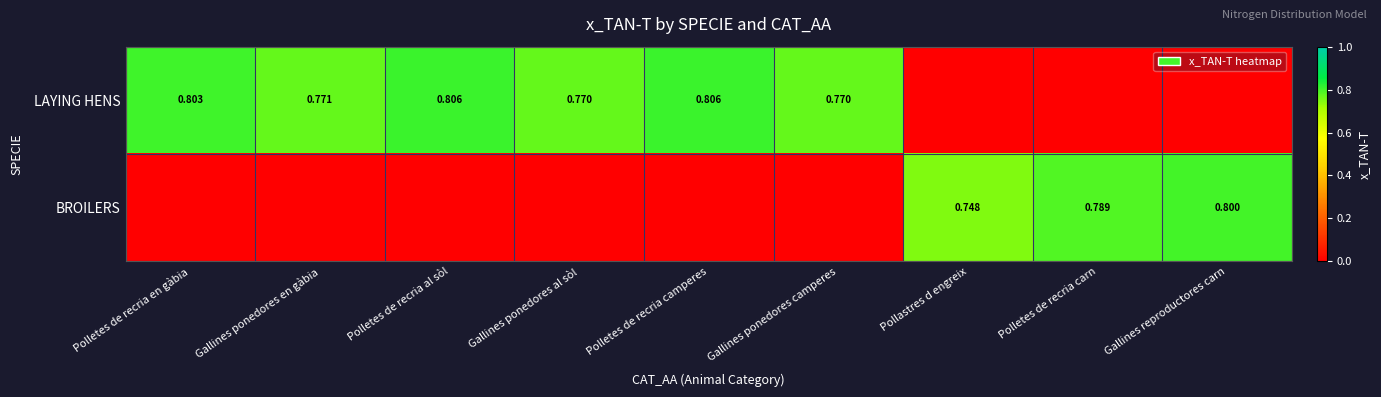

Which series has the largest total across all categories?

LAYING HENS